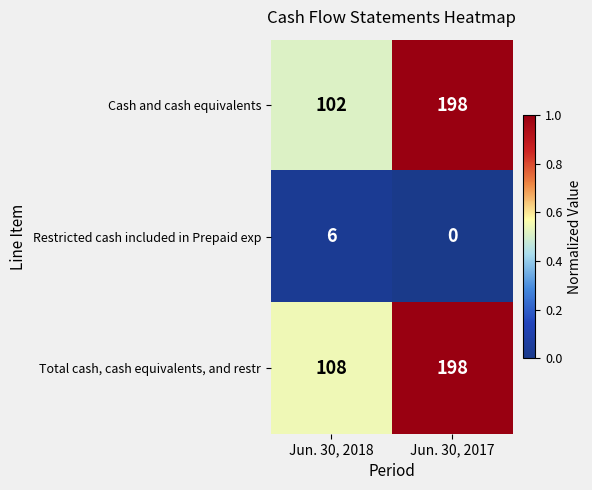

Which series has the largest range (max minus min)?

Cash and cash equivalents